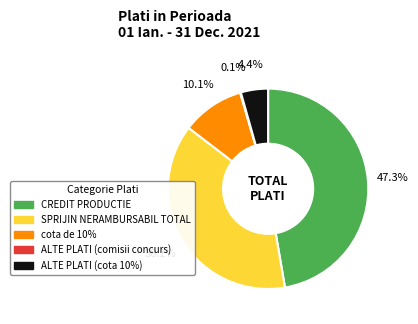

Is cota de 10% the majority of the pie?

No